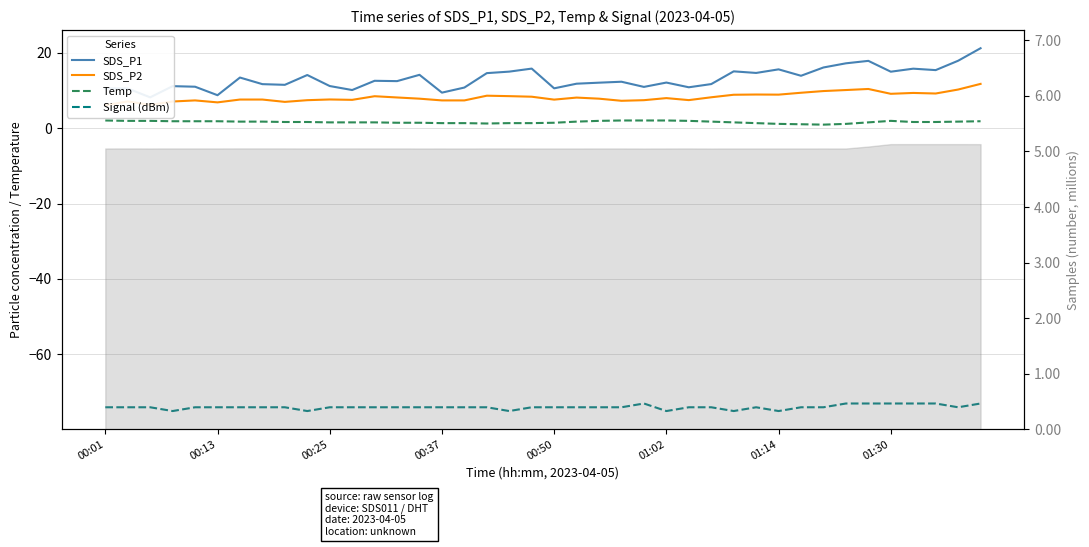

In Temp, how many points are lower than both neighbors (excluding endpoints)?

2